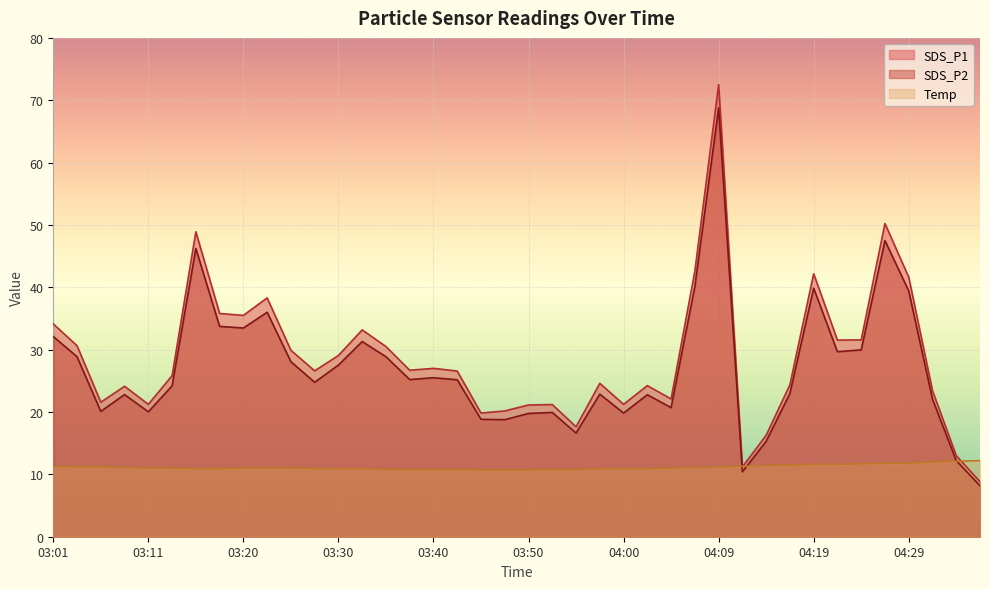

What is the difference between the SDS_P1 values at 04:09 and 04:14?

56.2